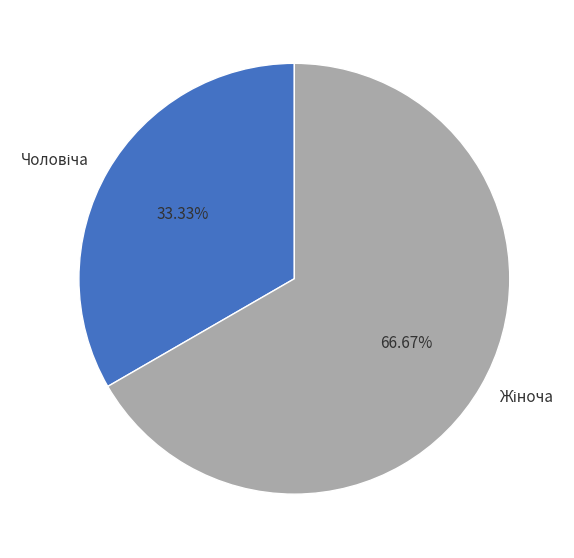

Does any single category account for the majority?

Yes